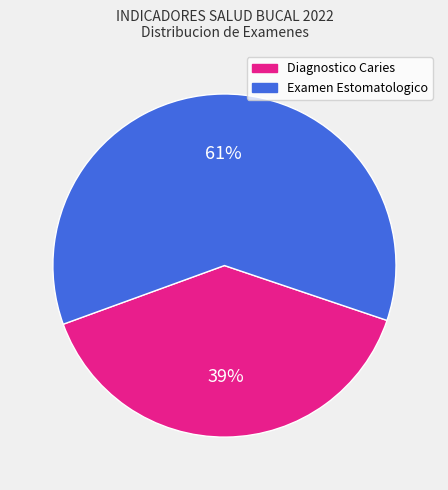

Count the number of slices in the pie.

2